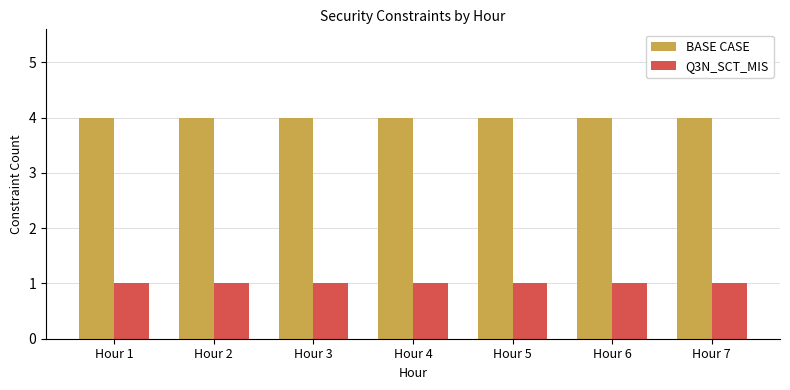

What is the maximum value for BASE CASE?

4